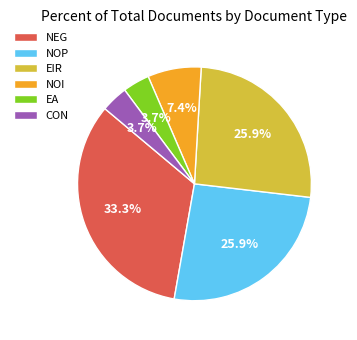

Which has a higher value, EIR or NOI?

EIR